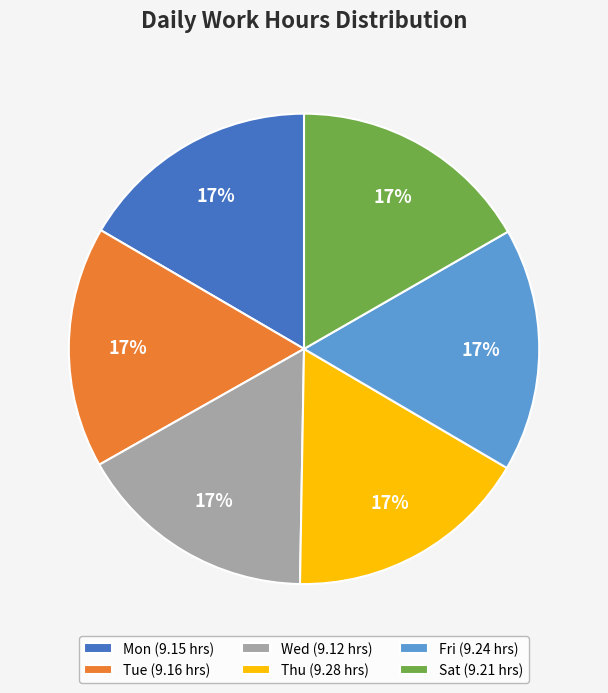

To the nearest percent, what percentage of the pie is Thu (9.28 hrs)?

17%